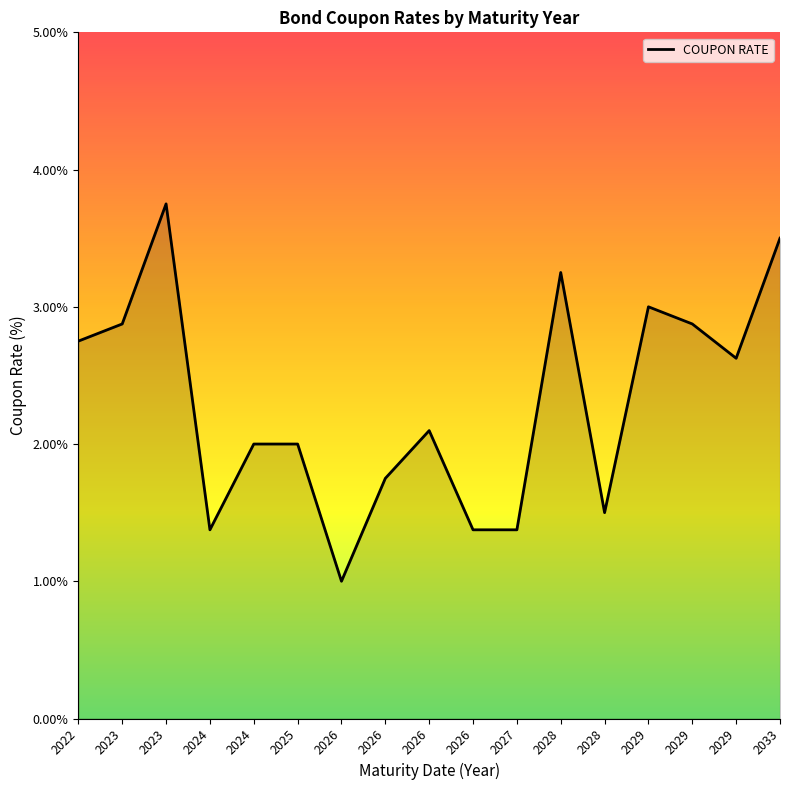

List the labels in order of value, smallest first.

2026, 2024, 2027, 2026, 2028, 2026, 2024, 2025, 2026, 2029, 2022, 2023, 2029, 2029, 2028, 2033, 2023